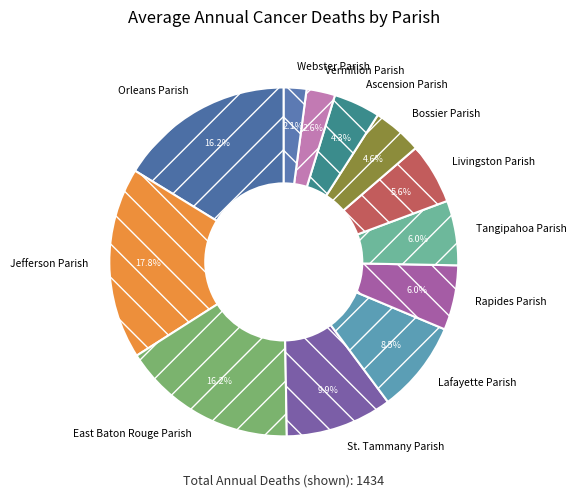

Count the number of slices in the pie.

12